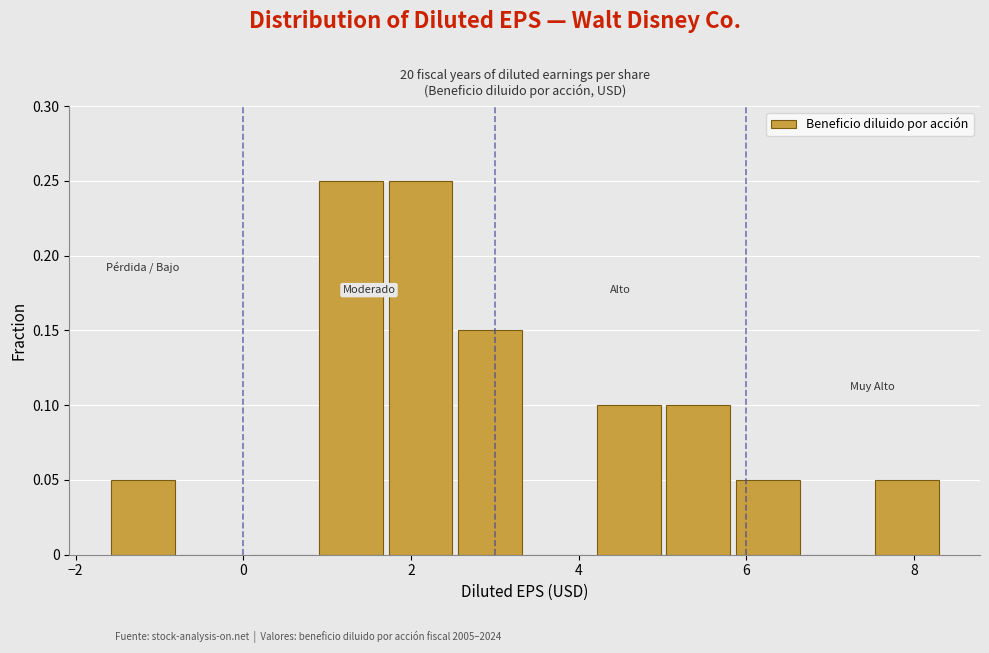

What is the height of the bar covering 7.6 to 8.4 on the x-axis? Neither the bar edges nor the heights are printed on the chart, so give them approximately, as read against the axes.

0.05